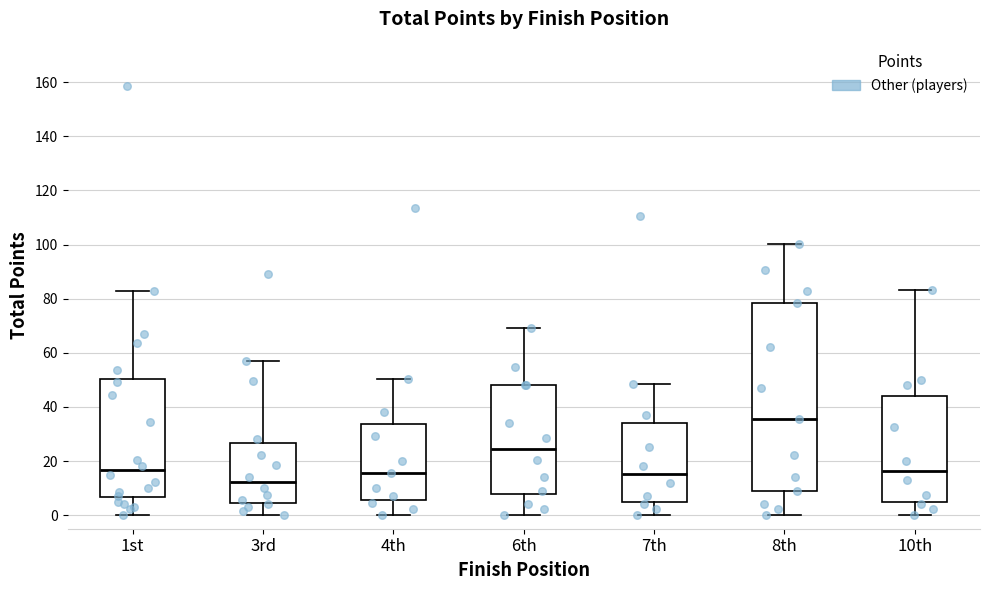

Where does the lower whisker of the box for 10th end on the y-axis? The values are not printed on the chart, so give them approximately, as read against the axis.

0